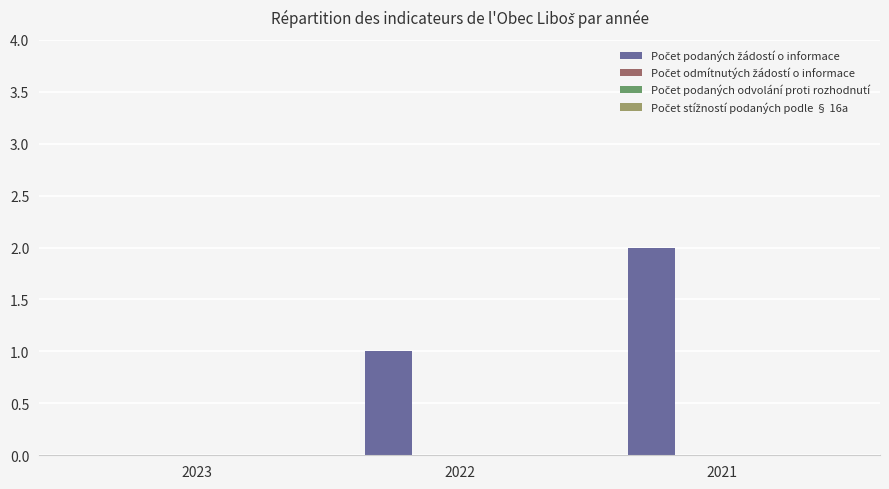

What is the sum of all values?

3